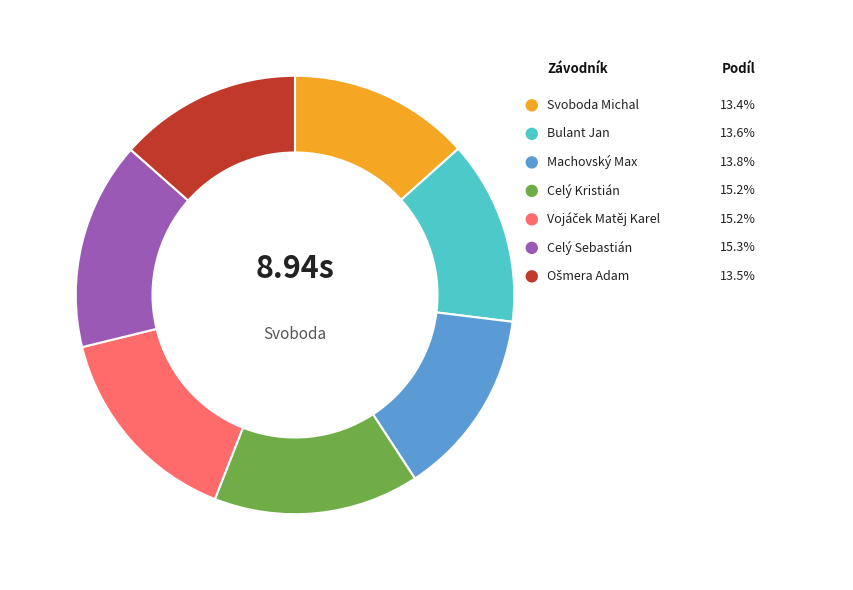

To the nearest percent, what percentage of the pie is Vojáček Matěj Karel?

15%